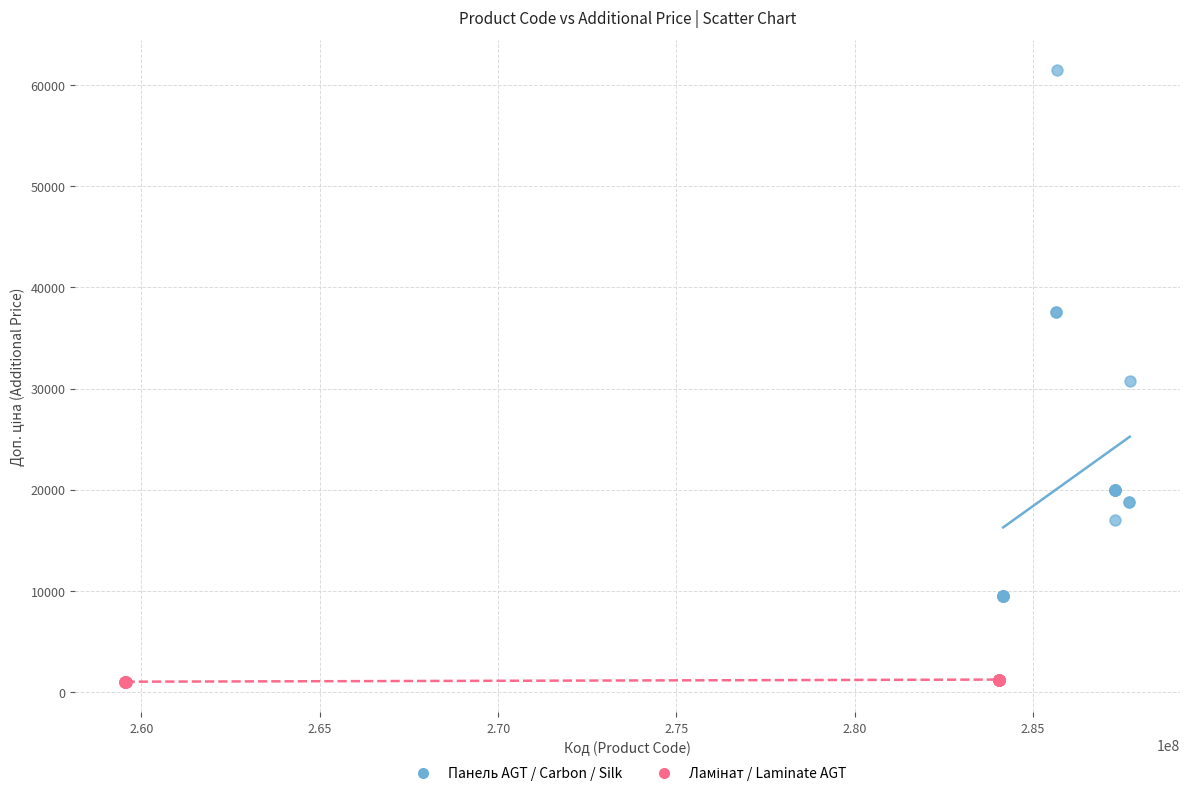

Which series has the widest spread of Y values?

Панель AGT / Carbon / Silk